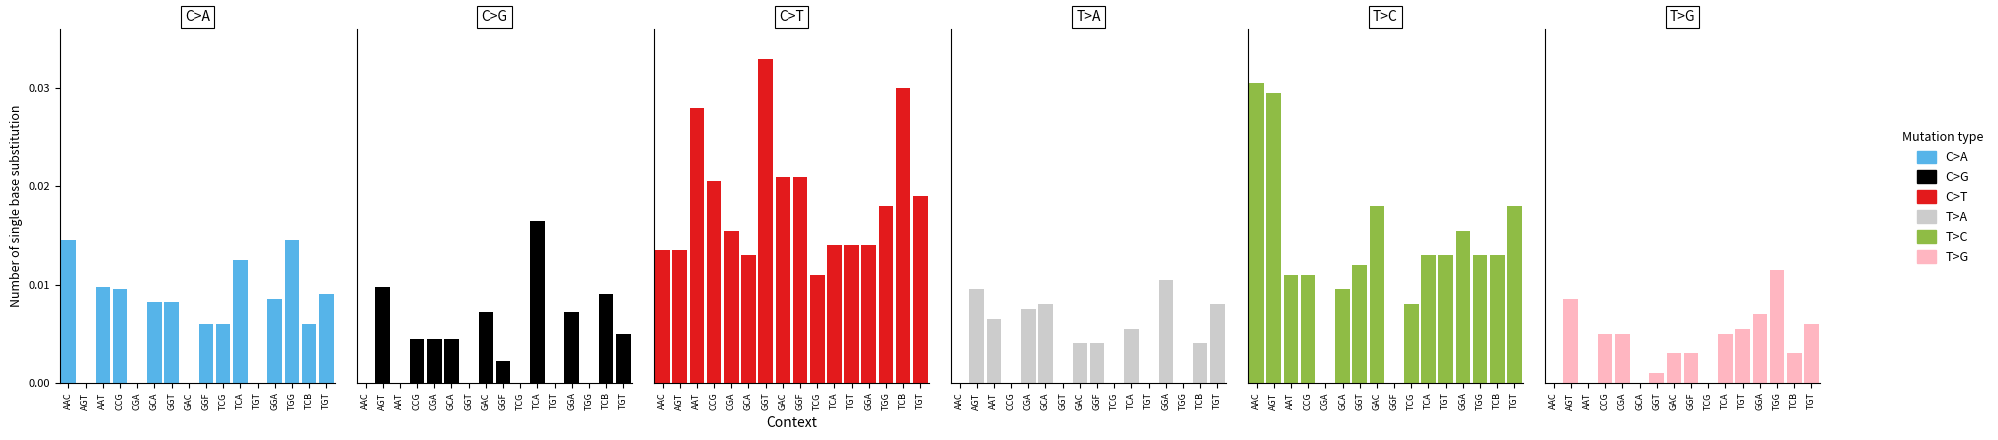

What is the label of the 15th bar from the right?

AGT